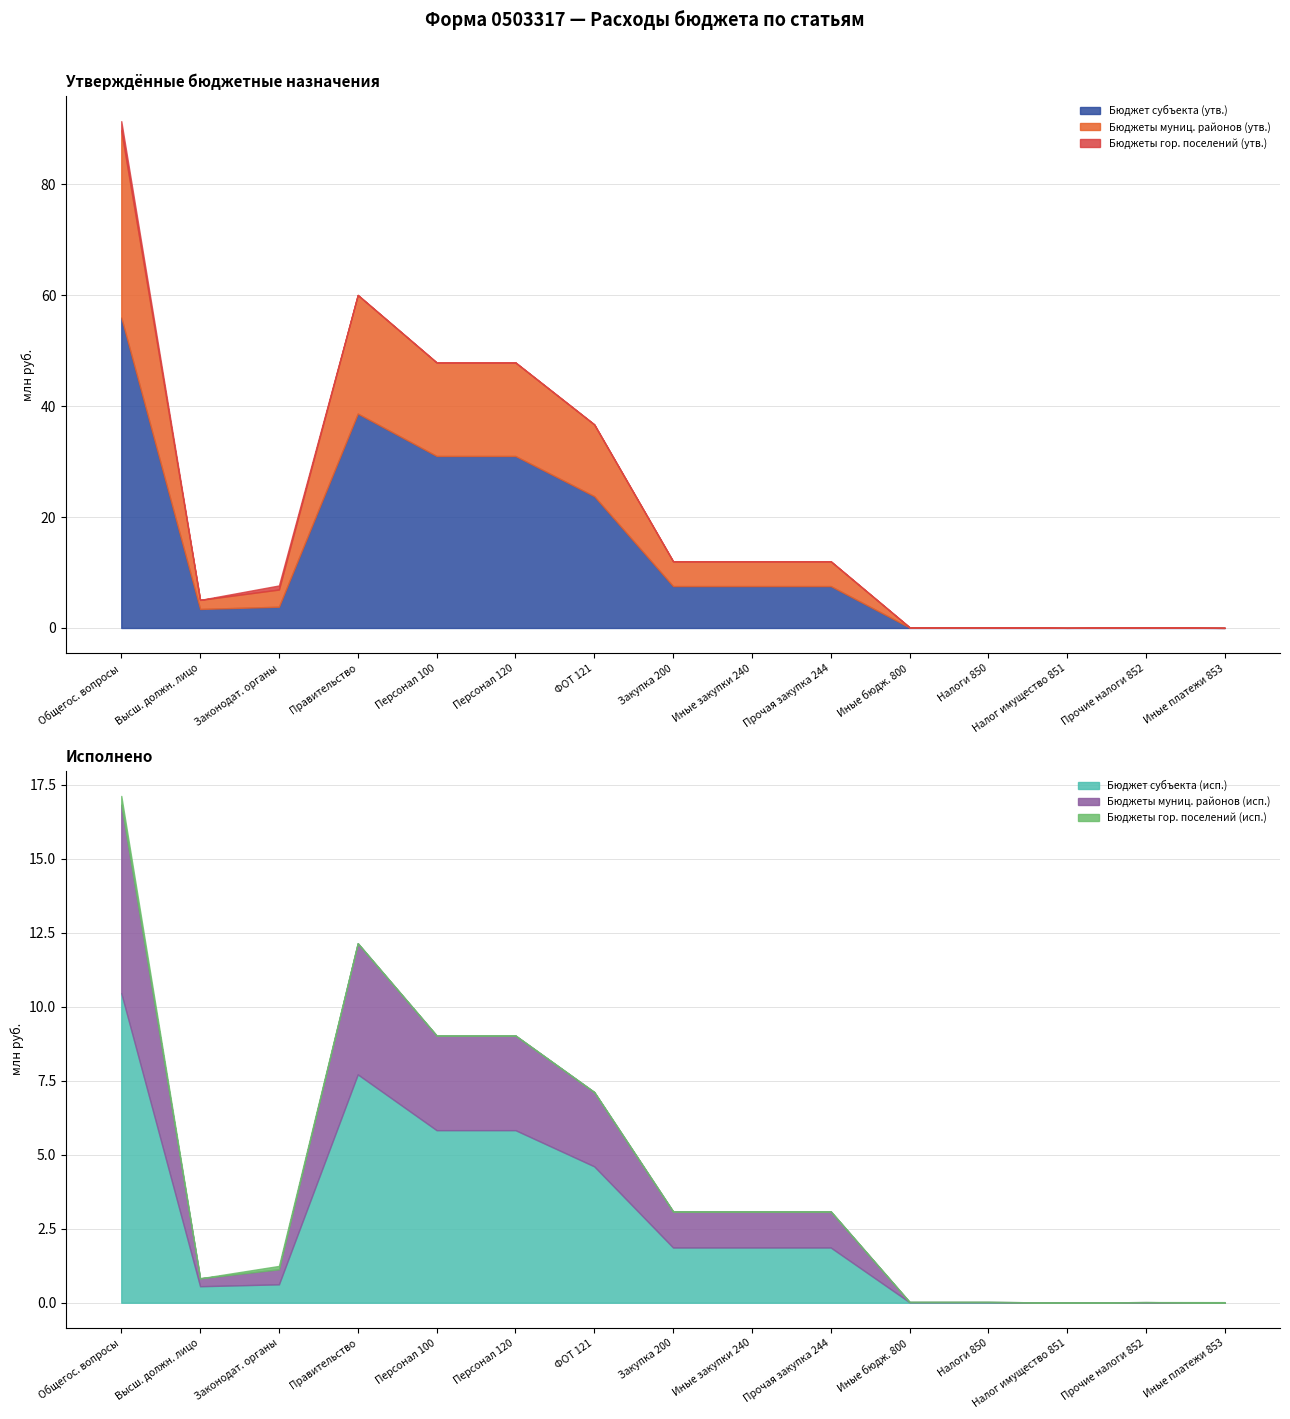

After their last crossing, which series has the higher values: бюджеты городских пос (исполнено) or бюджеты муниц районов (утверждён)?

бюджеты городских пос (исполнено)